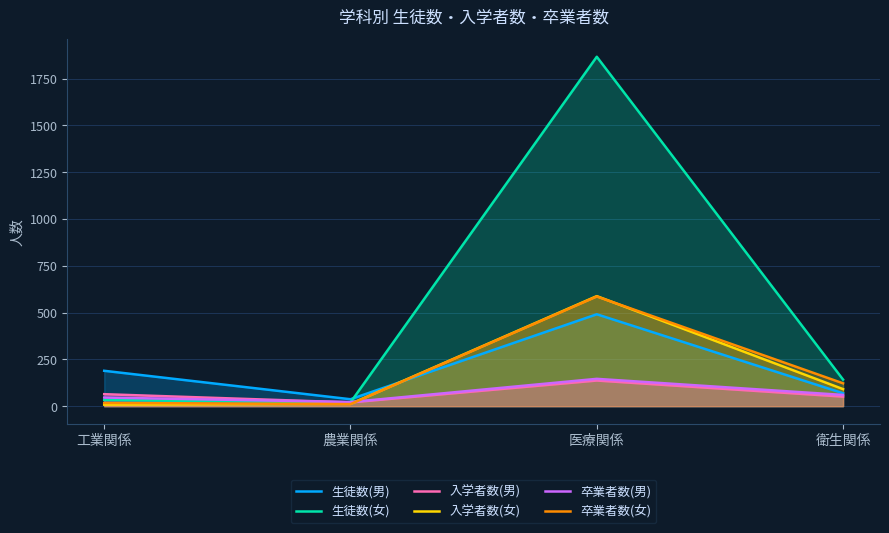

The 卒業者数(男) series shows 14 at 農業関係. True or false?

False